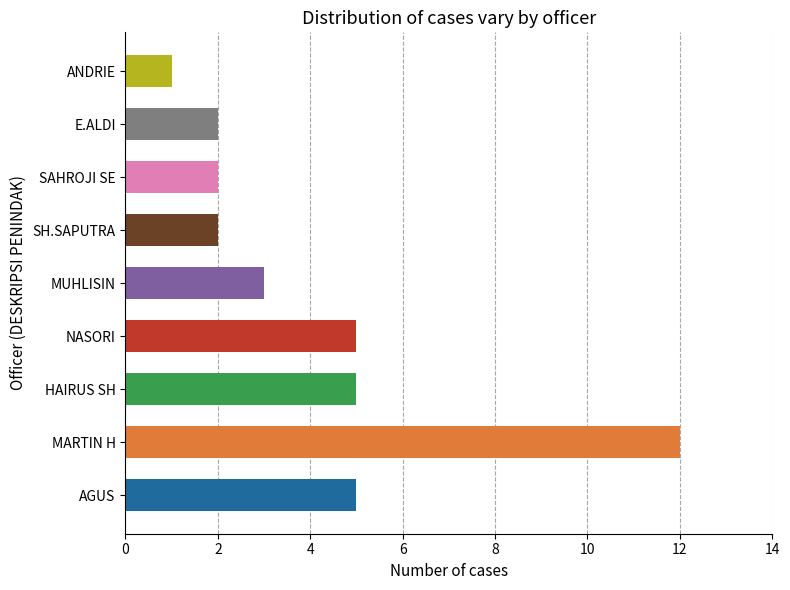

Which label corresponds to the smallest value in the chart?

ANDRIE